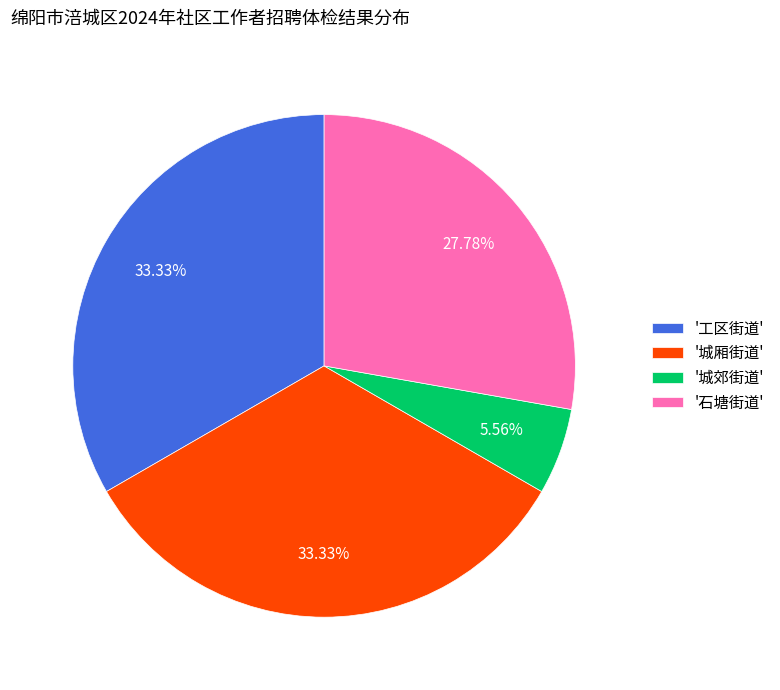

Do '城郊街道' and '工区街道' together represent more than half of the pie?

No